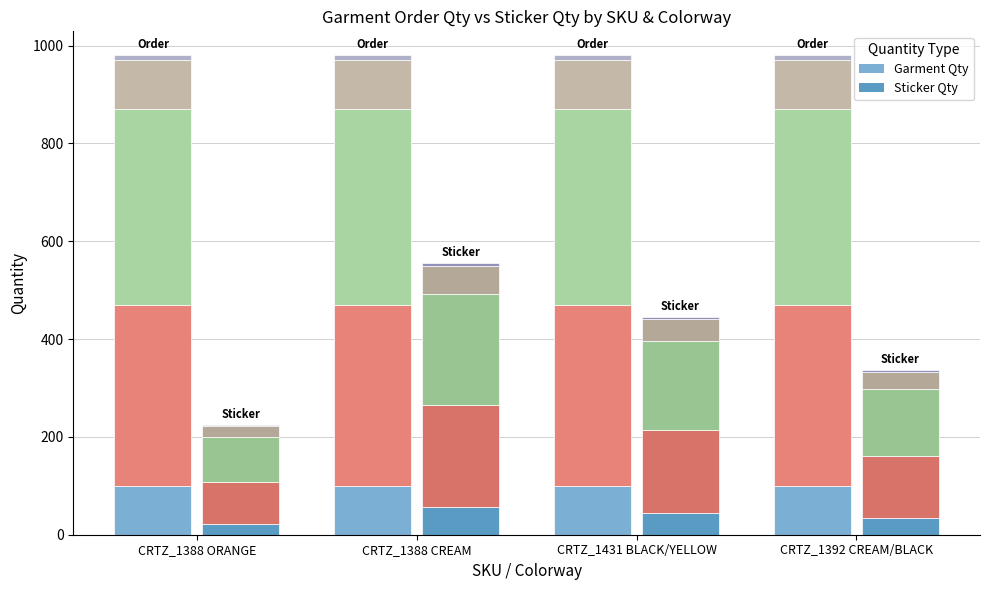

At which label does Garment S reach its minimum?

CRTZ_1388 ORANGE